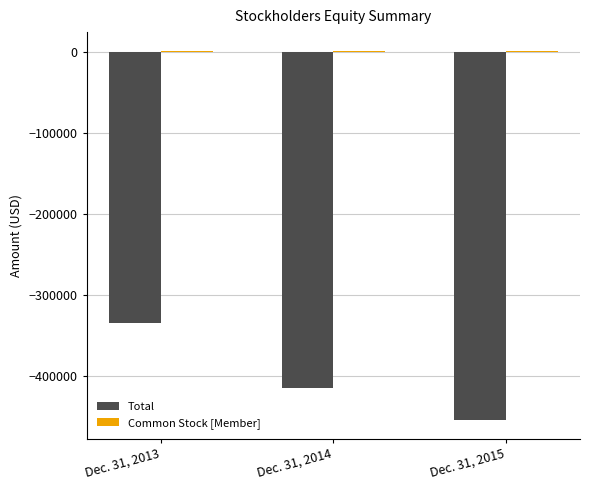

What is the difference between the maximum and minimum values in the Total series?

119658